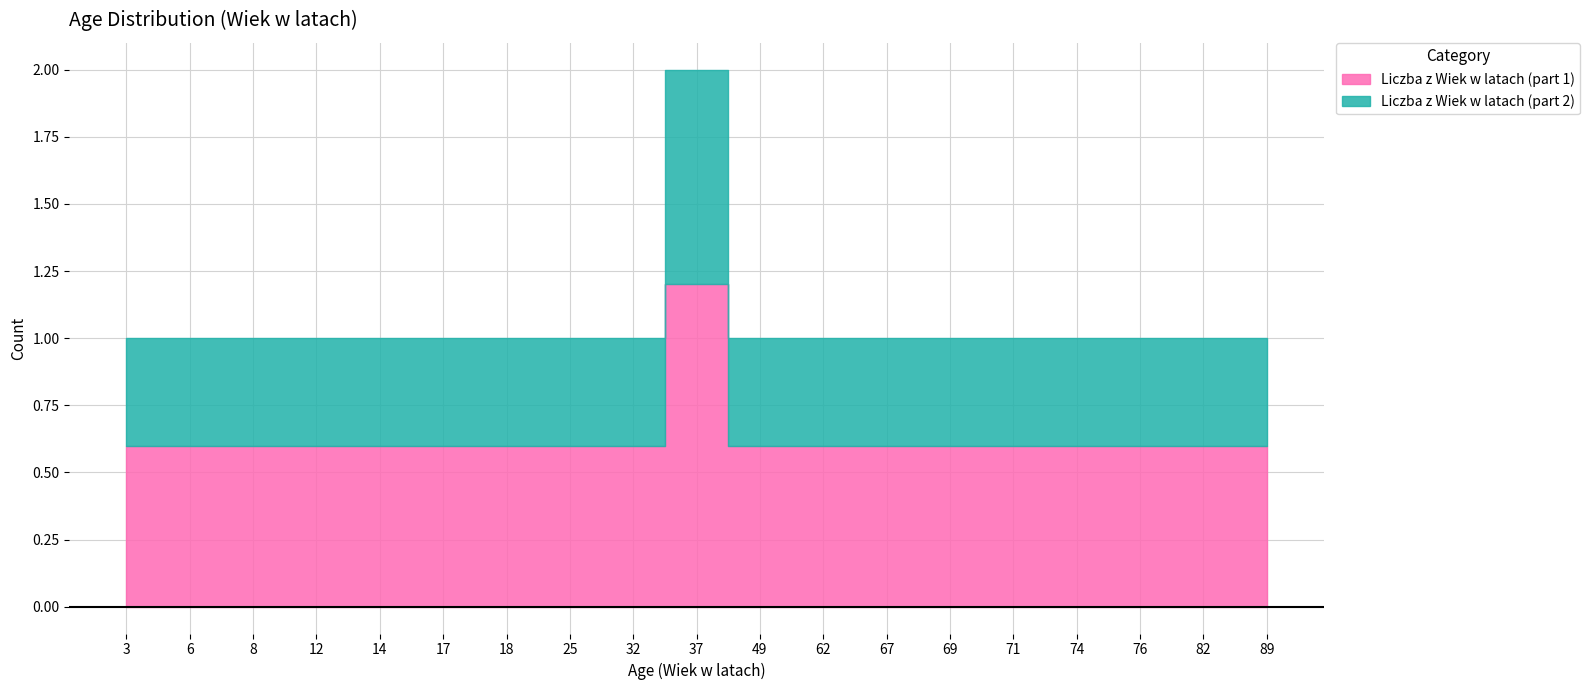

True or false: the data shows 2 at 69.

False